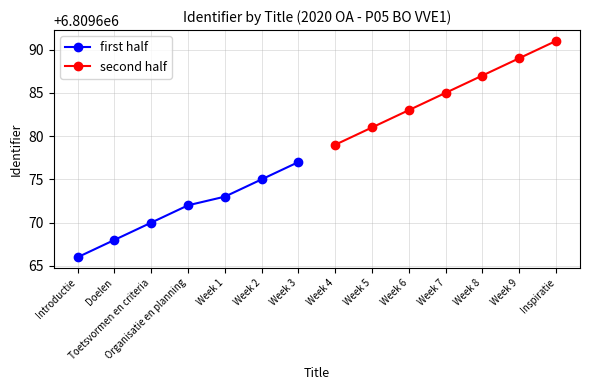

Which series has the largest range (max minus min)?

second half